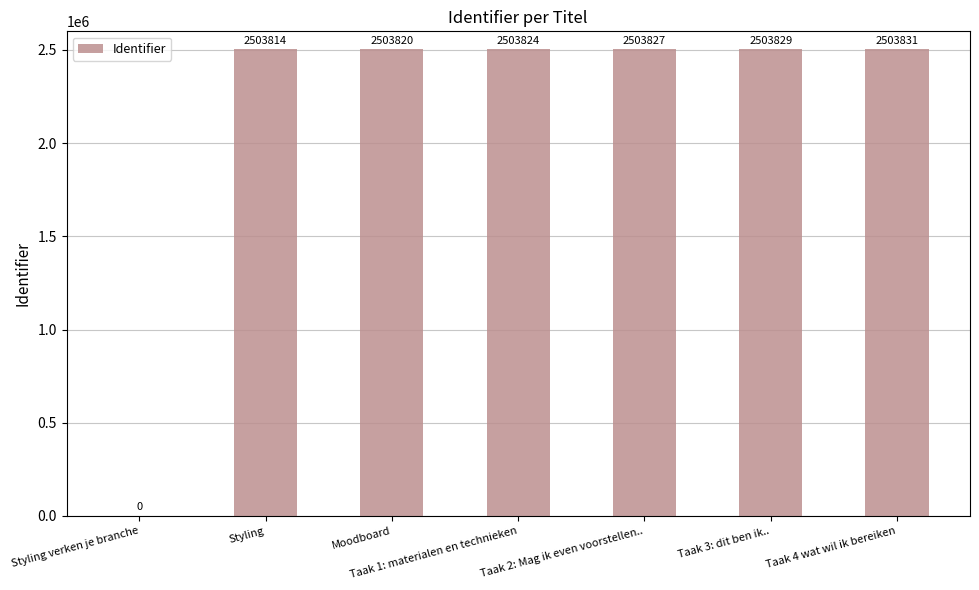

Count the number of data series in this chart.

1